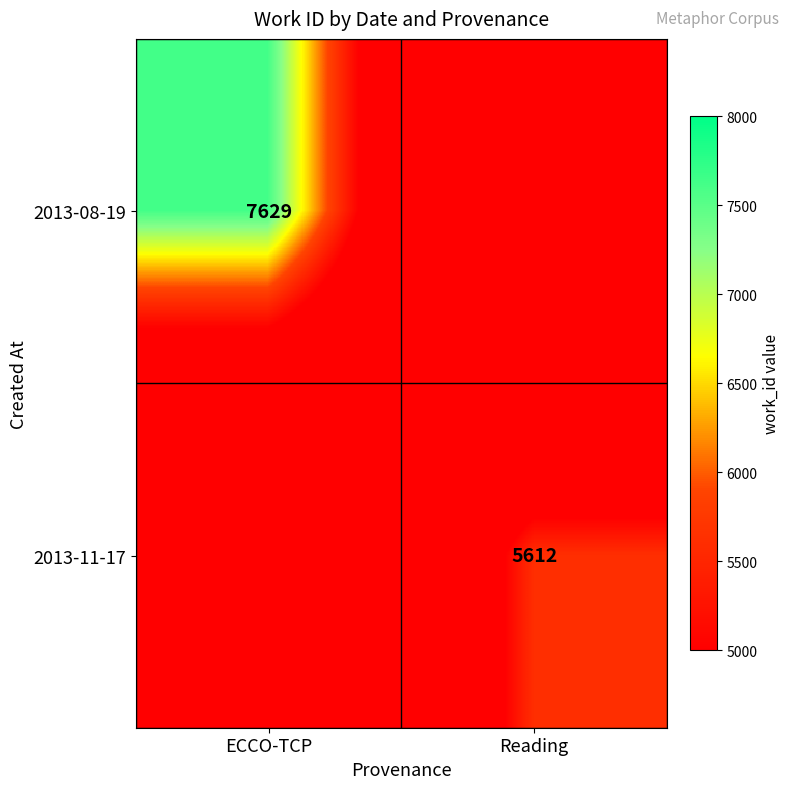

True or false: 2013-11-17 has a value of 5612 at Reading.

True